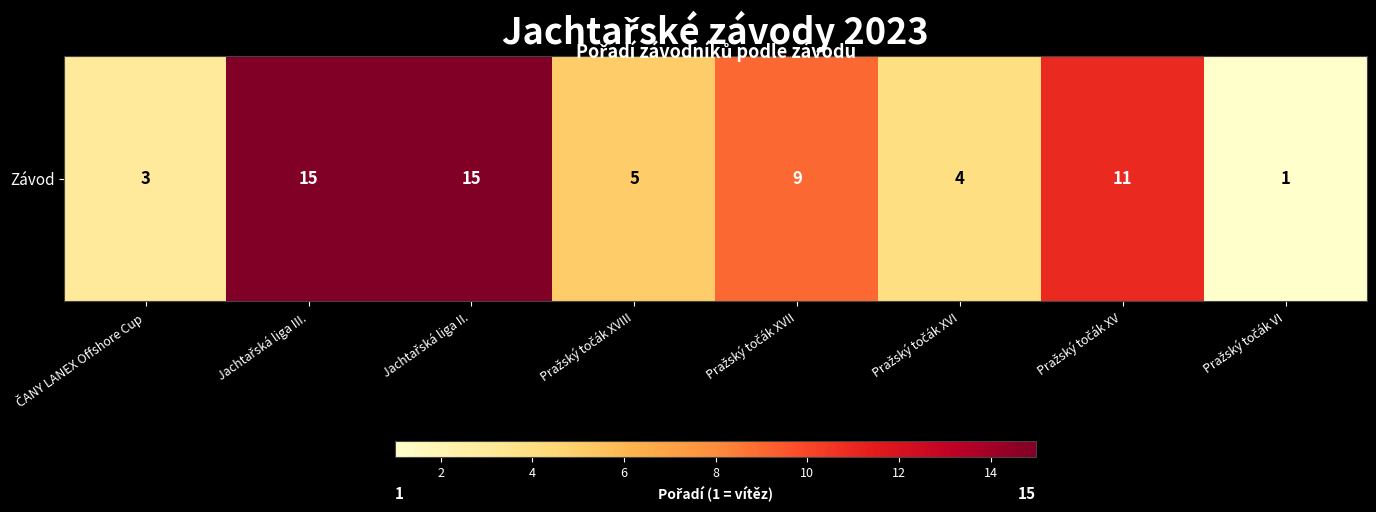

What is the average value?

8